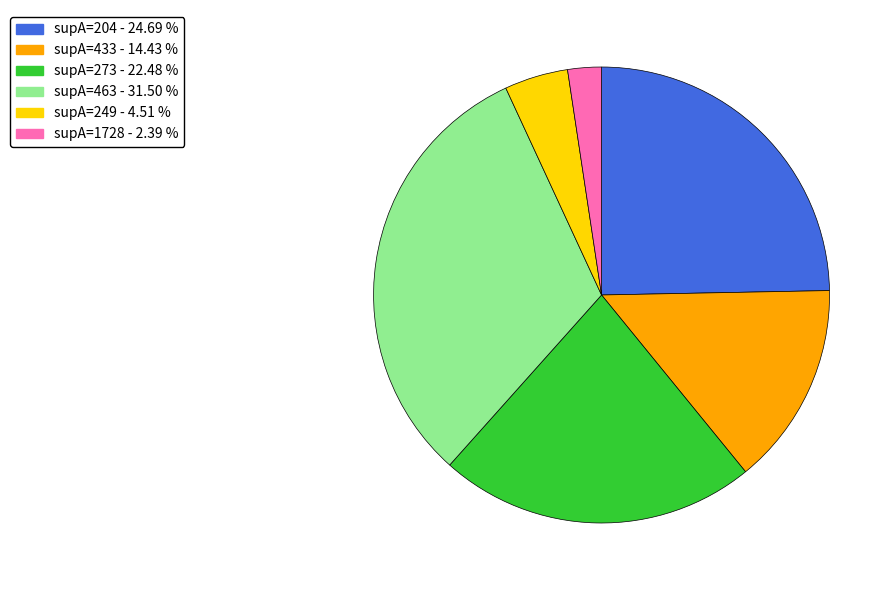

Is there a majority slice in this chart?

No